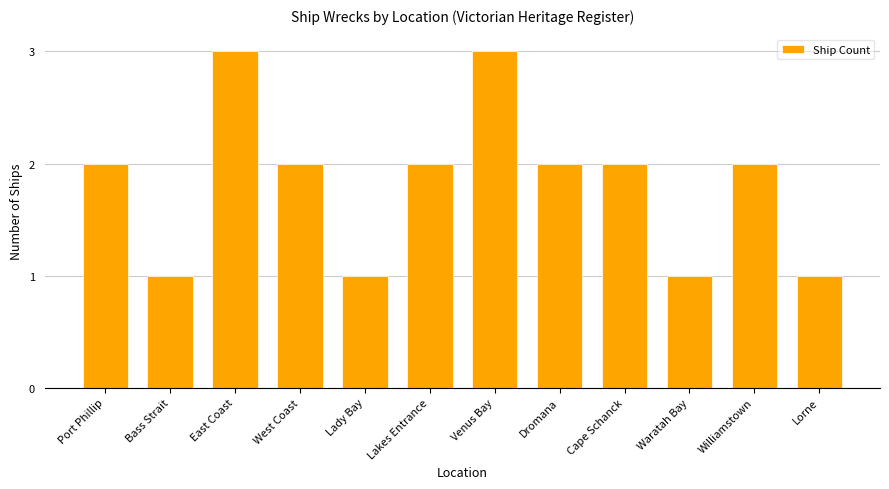

What is the minimum value shown in the chart?

1